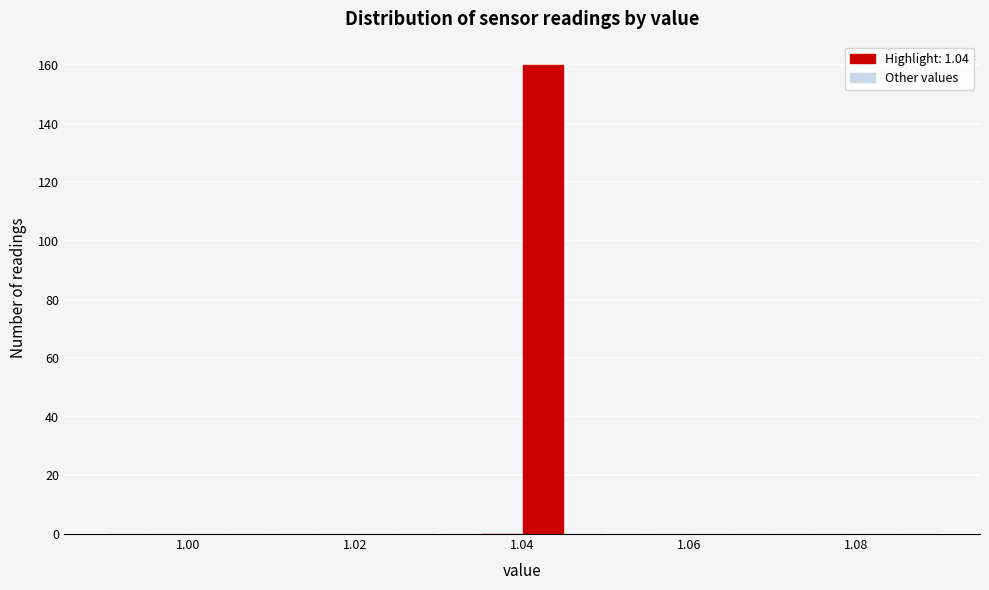

Read against the x-axis, roughly where is the centre of the tallest bar?

1.042